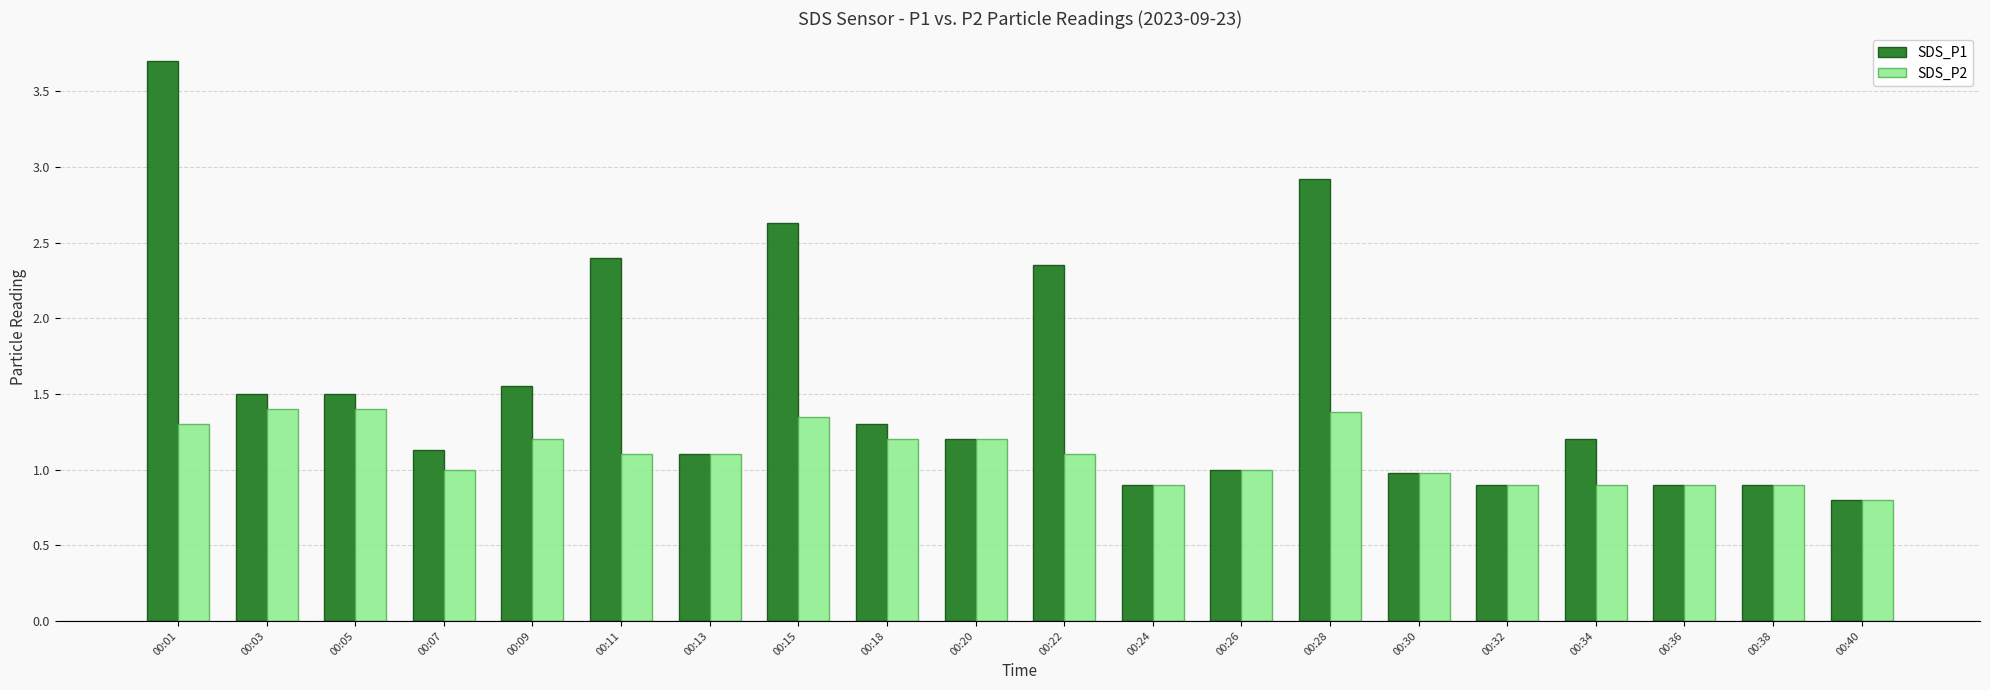

List the series in order of their peak value, lowest first.

SDS_P2, SDS_P1